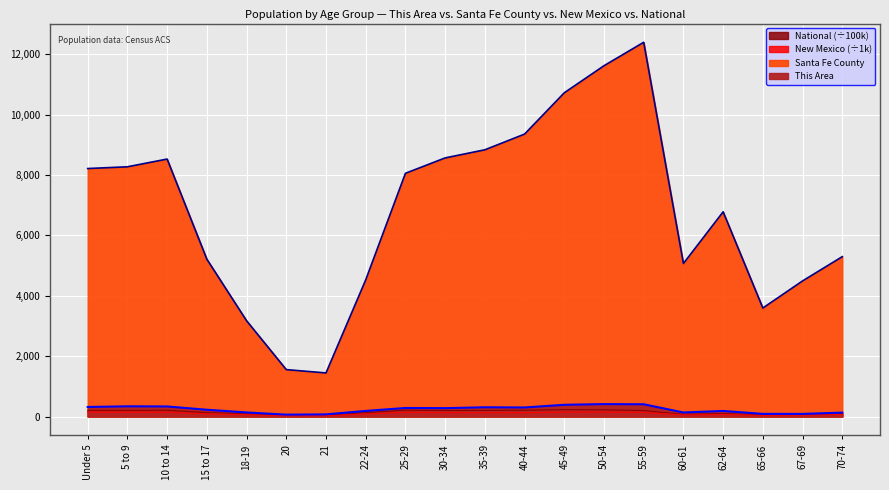

Between 21 and 18-19, which is larger?

18-19